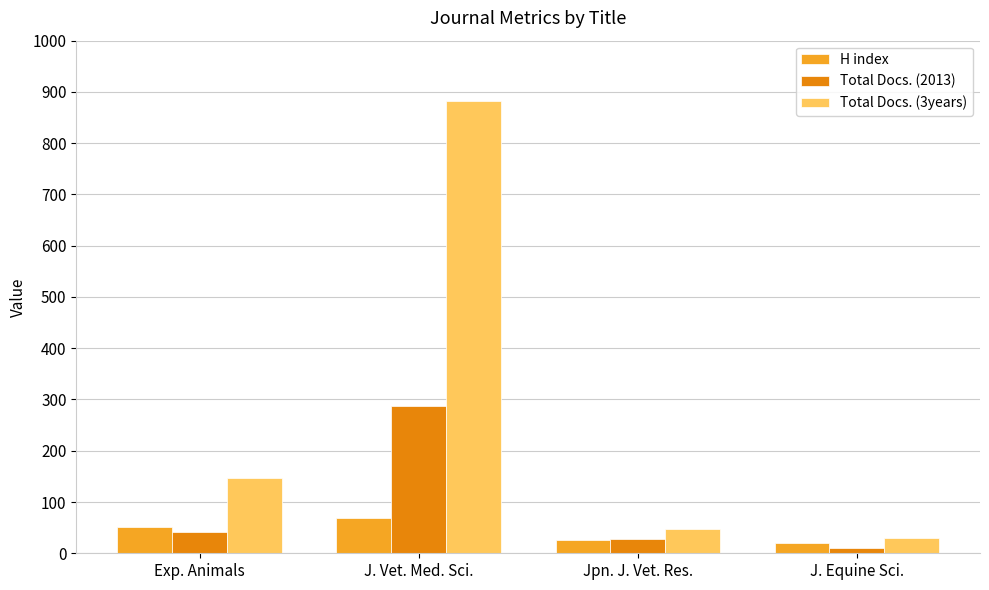

What is the sum of the H index values at J. Vet. Med. Sci. and Jpn. J. Vet. Res.?

95